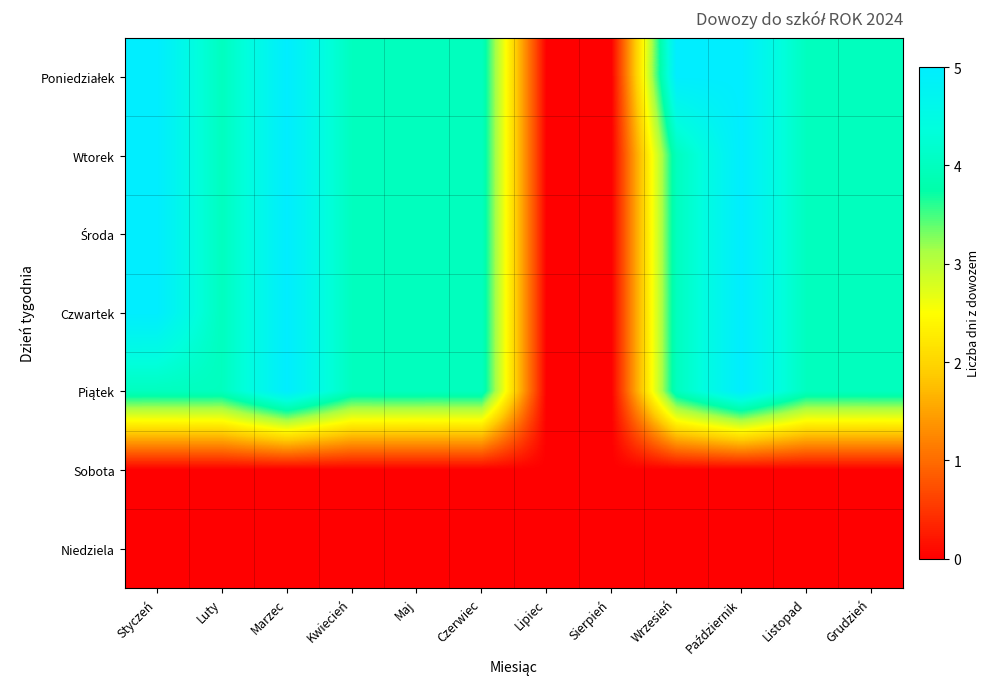

How many distinct data groups are displayed?

7